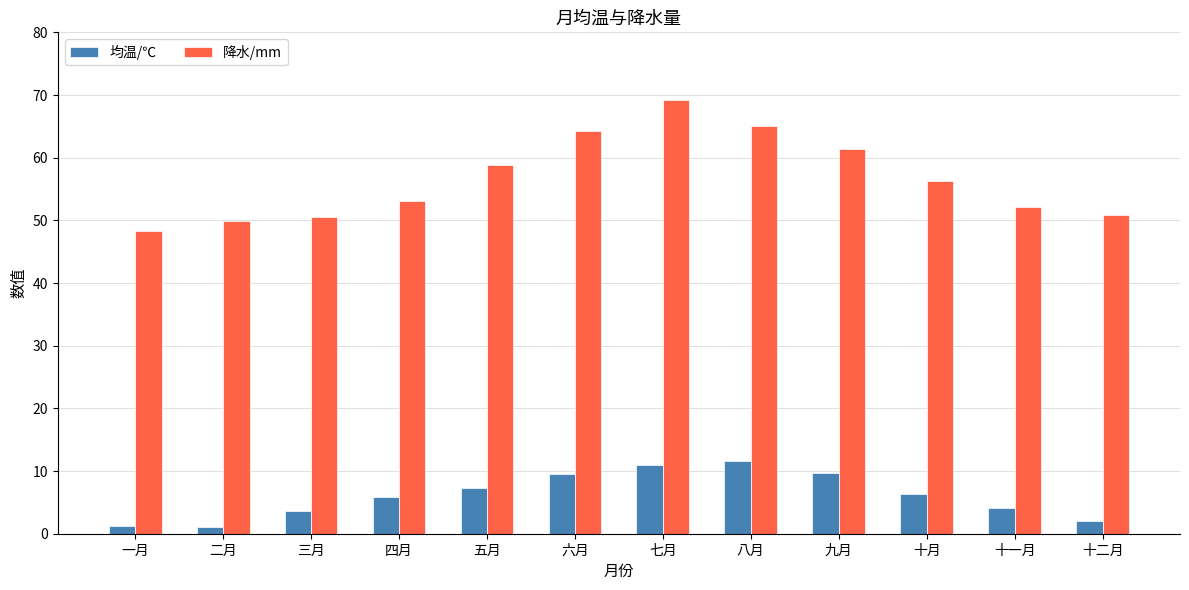

Which category has the highest value across all series?

七月